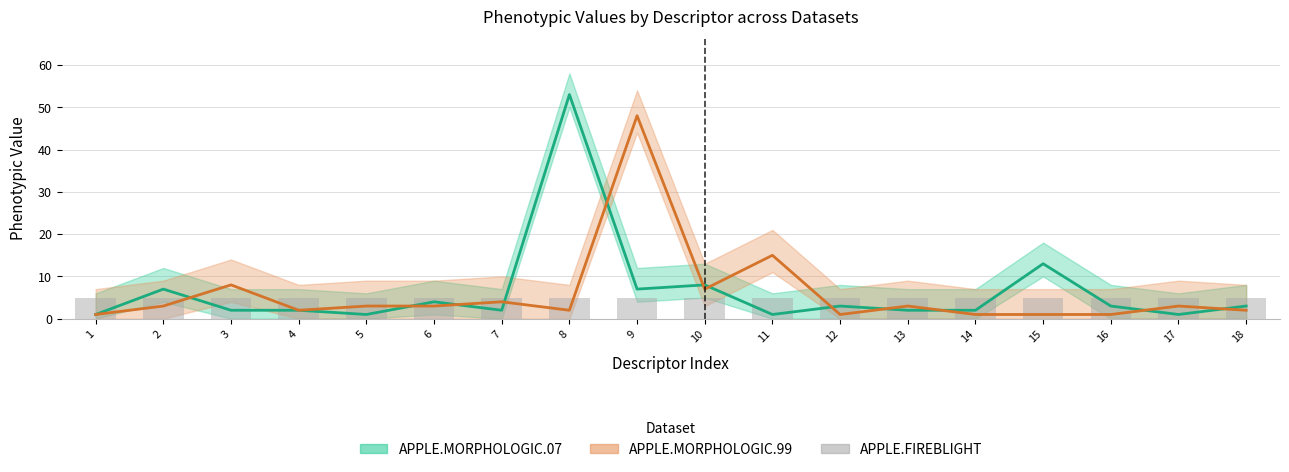

Is it true that APPLE.FIREBLIGHT equals 5 at 8?

True